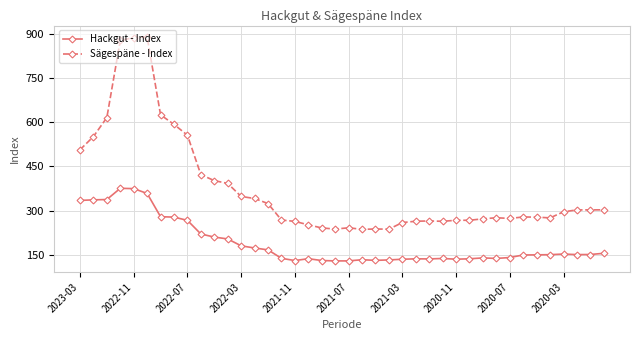

How many data points does each series have?

40